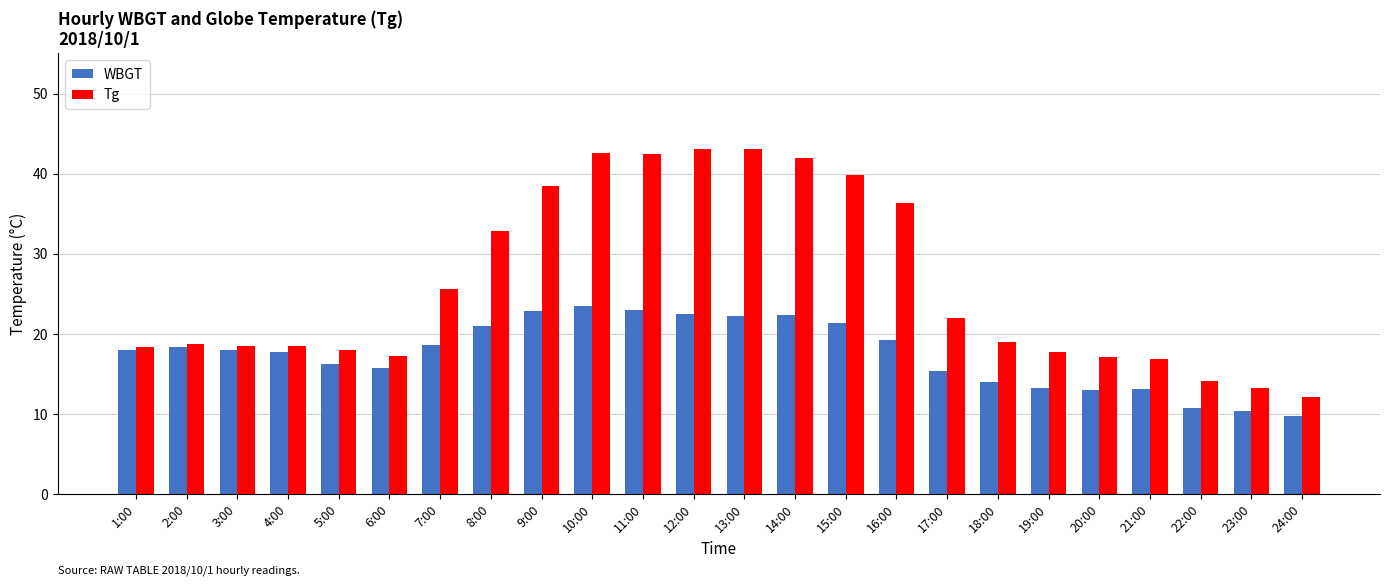

Which category has the highest value in the WBGT series?

10:00